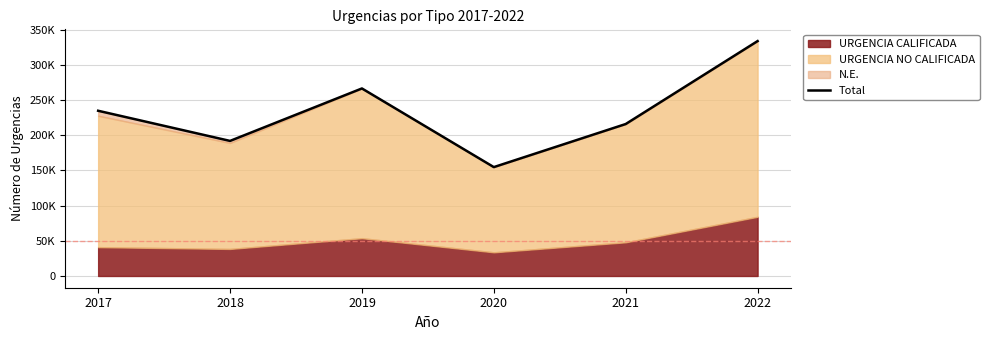

At which category does the chart reach its minimum across all series?

2020